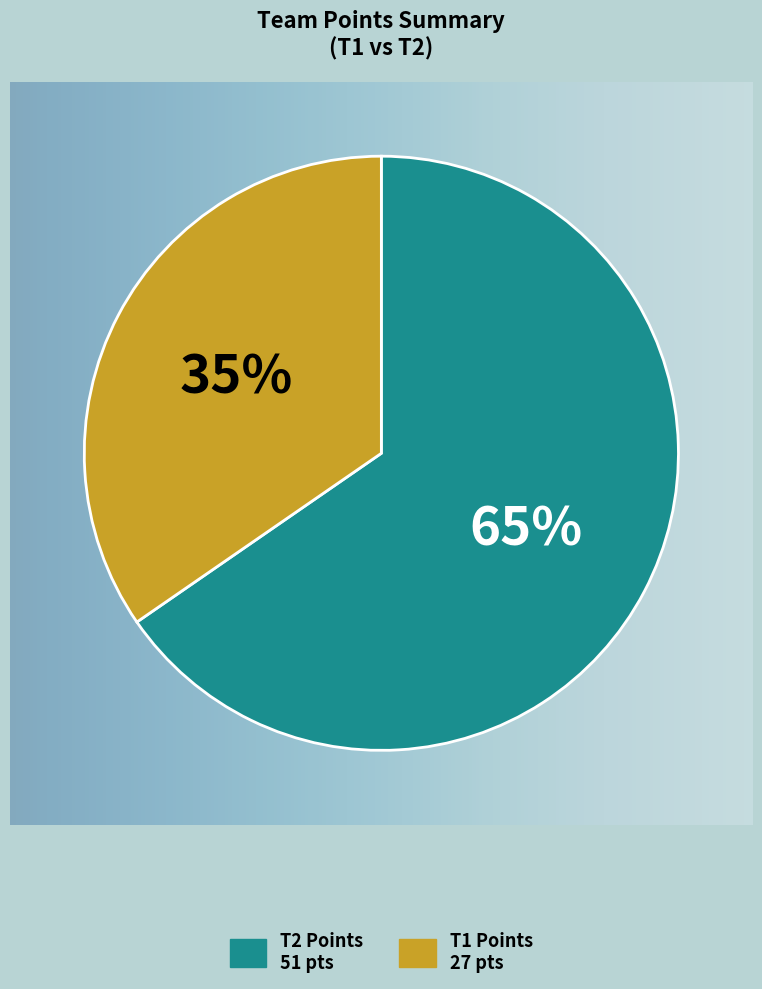

To the nearest percent, what is the average slice percentage?

50%